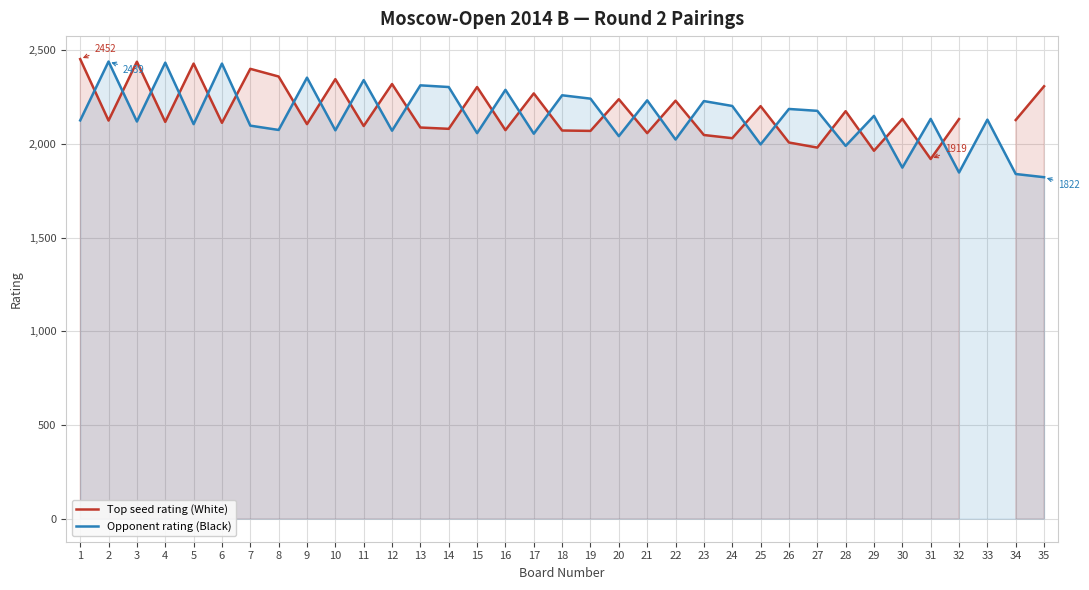

What is the spread (max minus min) of values at 20?

197.0